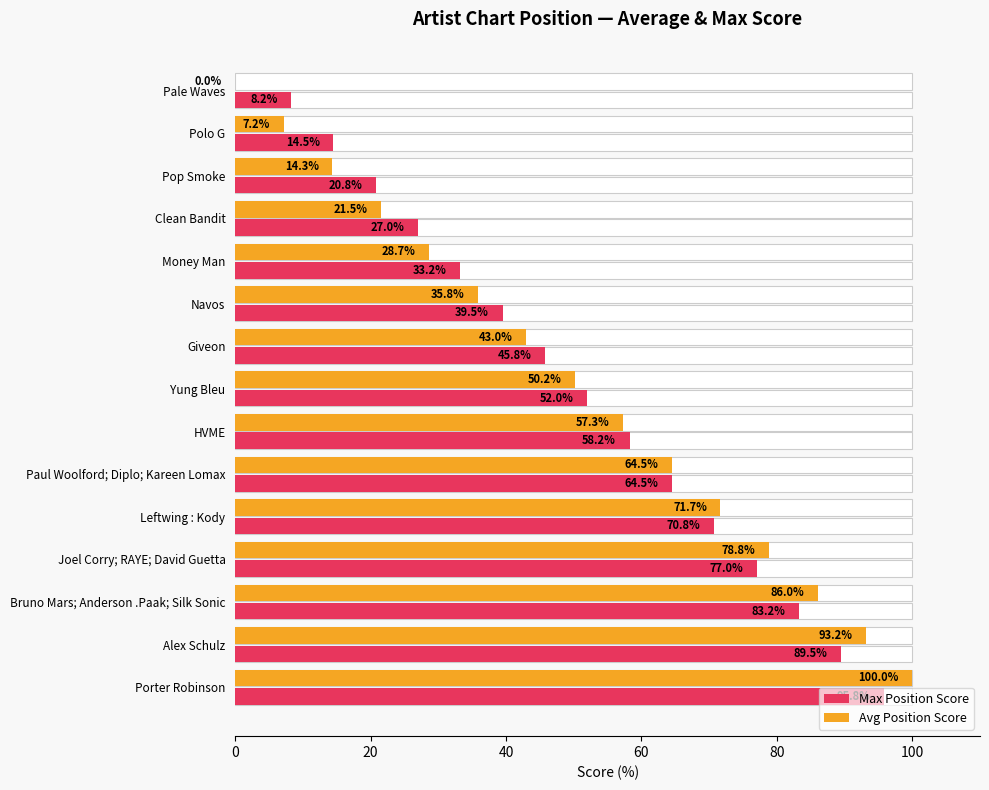

List the series in order of their overall mean, lowest first.

Avg Position Score, Max Position Score